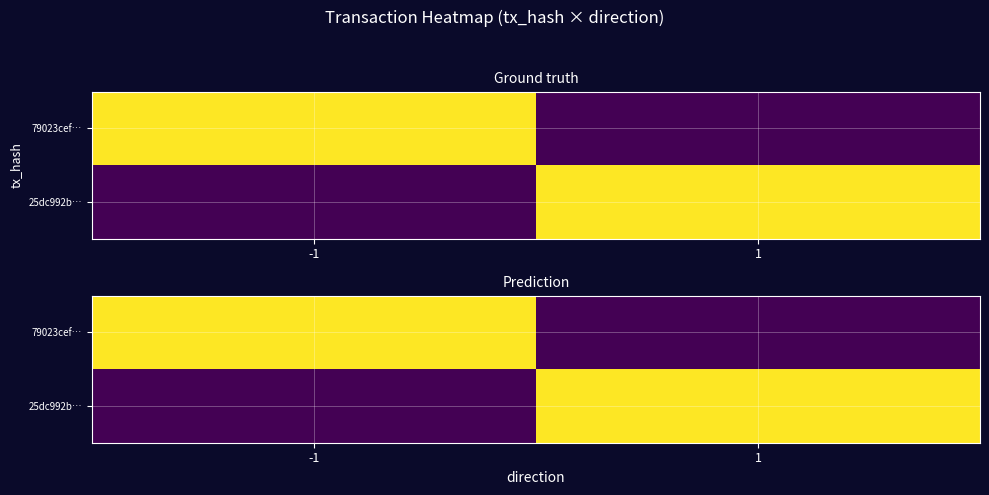

Between 1 and -1, which is larger?

-1